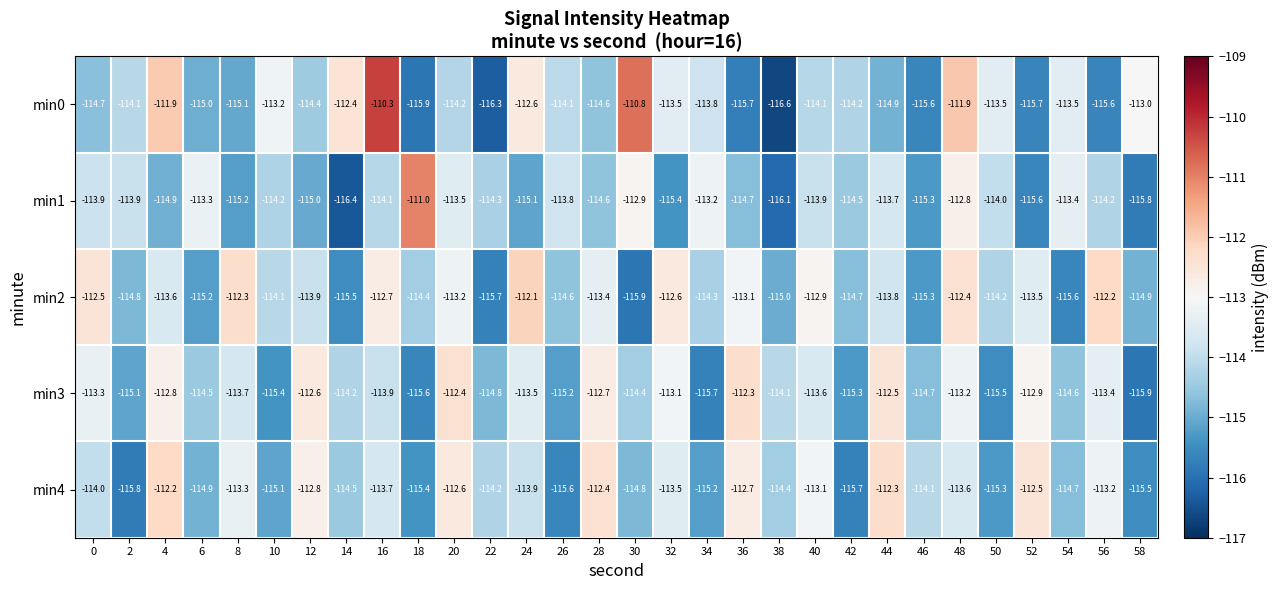

What is the minimum value shown in the chart?

-116.6